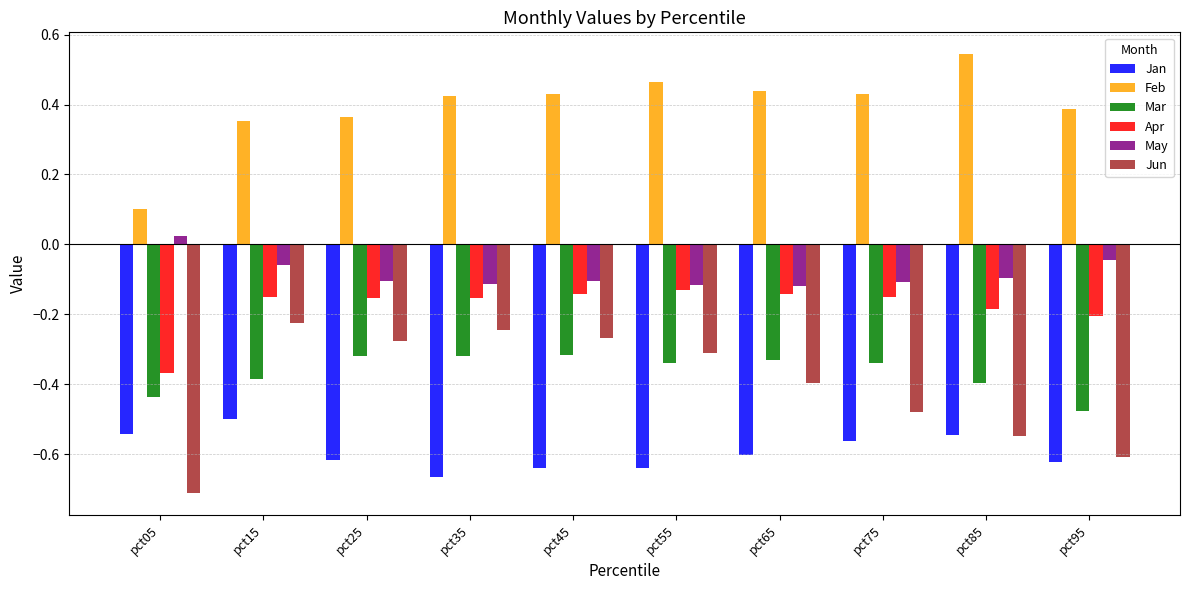

What is the spread (max minus min) of values at pct05?

0.8